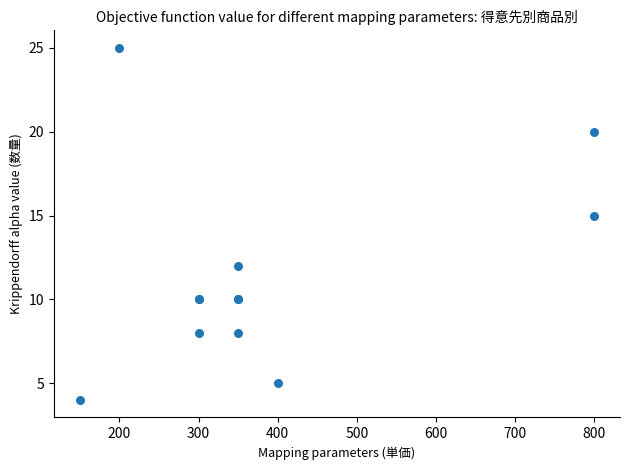

What Y value in the scatter plot is closest to 14?

15